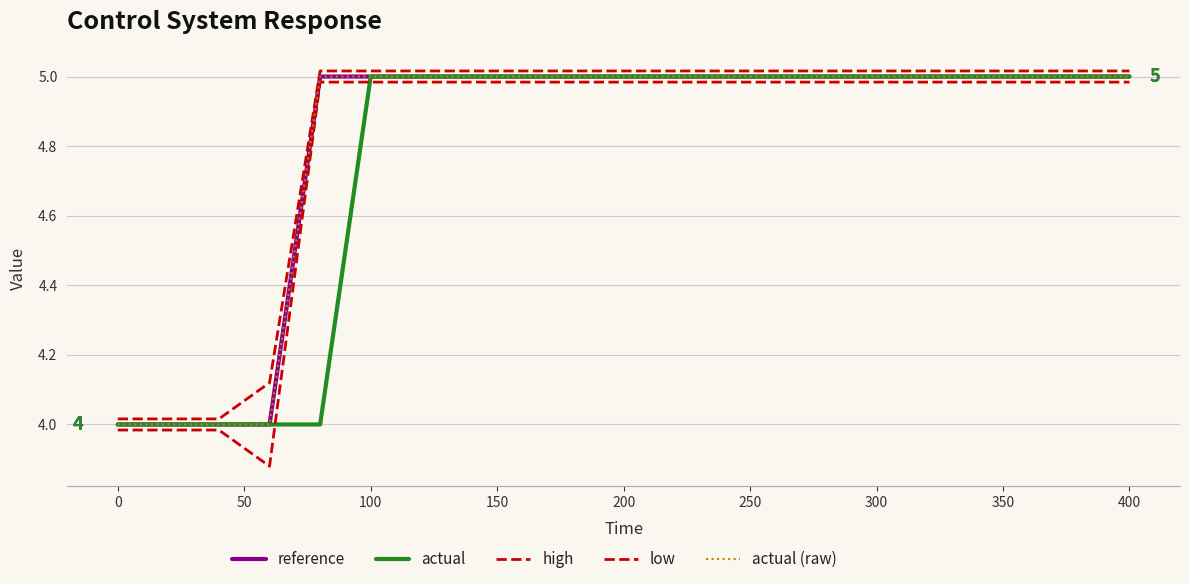

Is this an area chart (filled region under the line)?

No